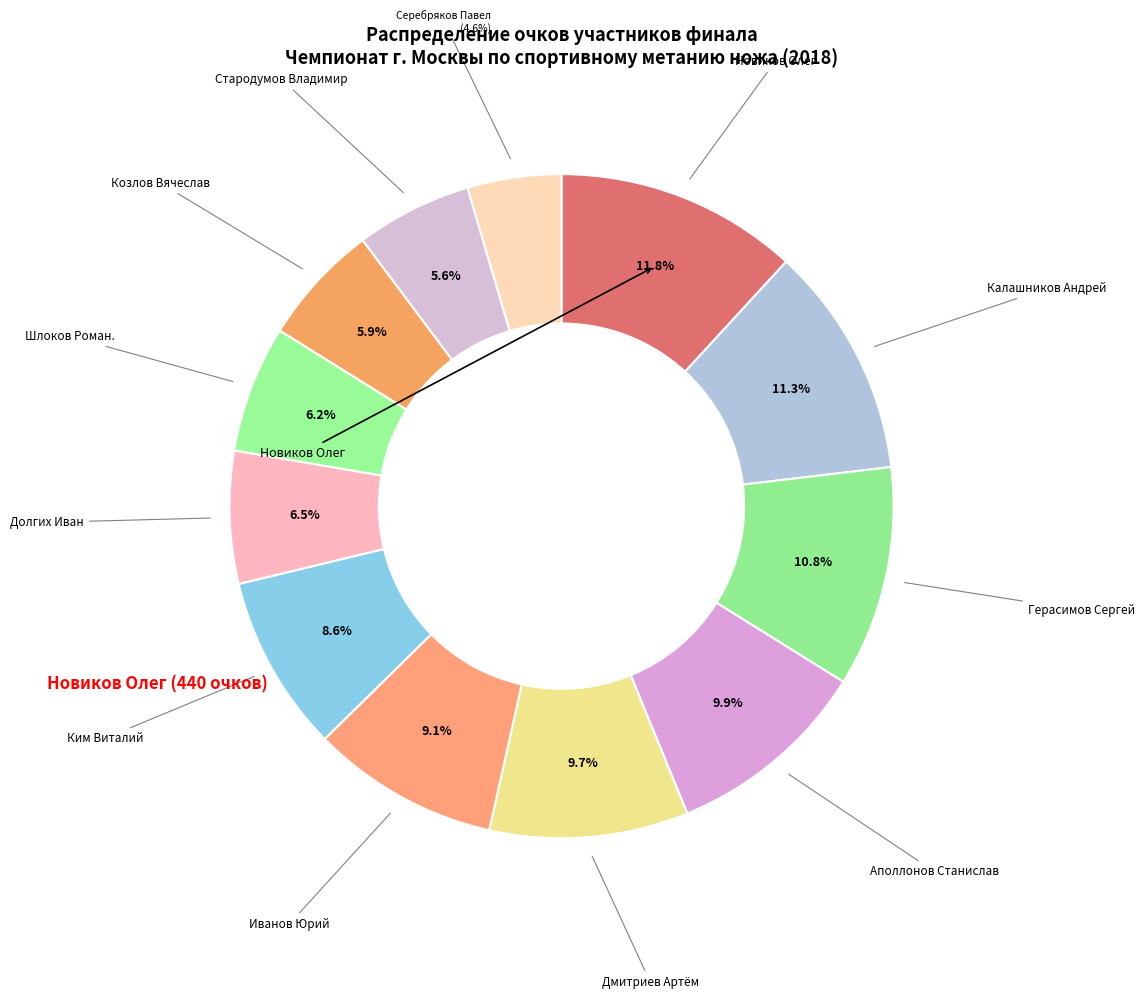

Which slice is the largest?

Новиков Олег